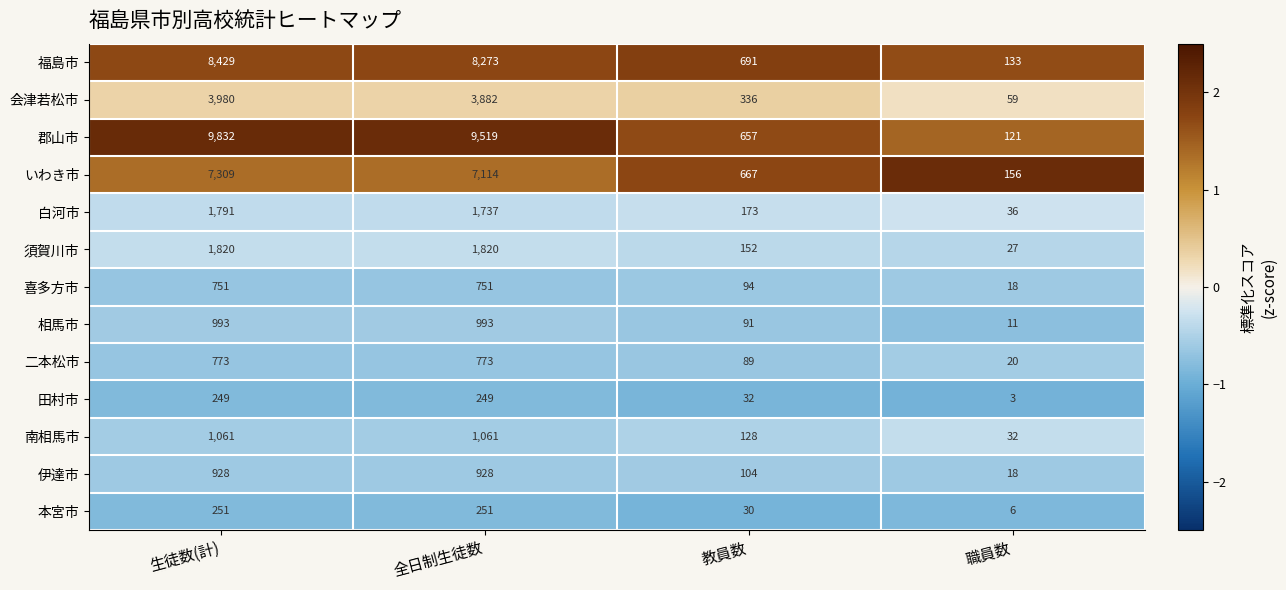

What is the difference between the maximum and minimum values in the 南相馬市 series?

1029